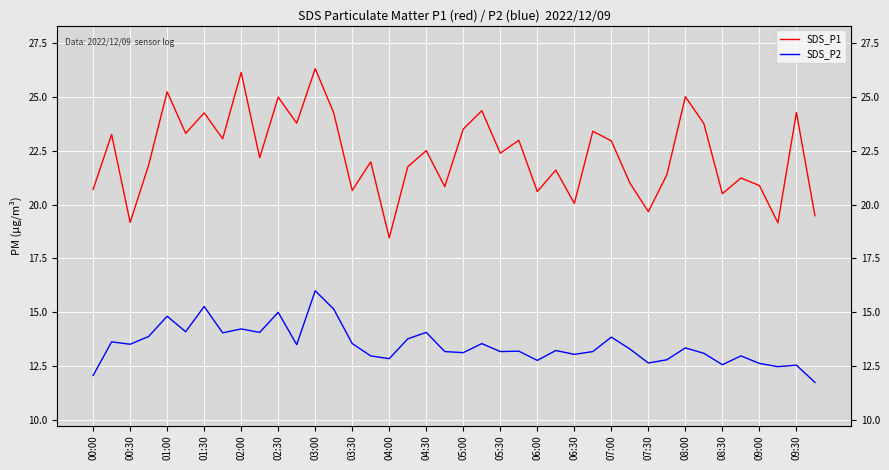

How many data points in SDS_P2 are less than 13?

12